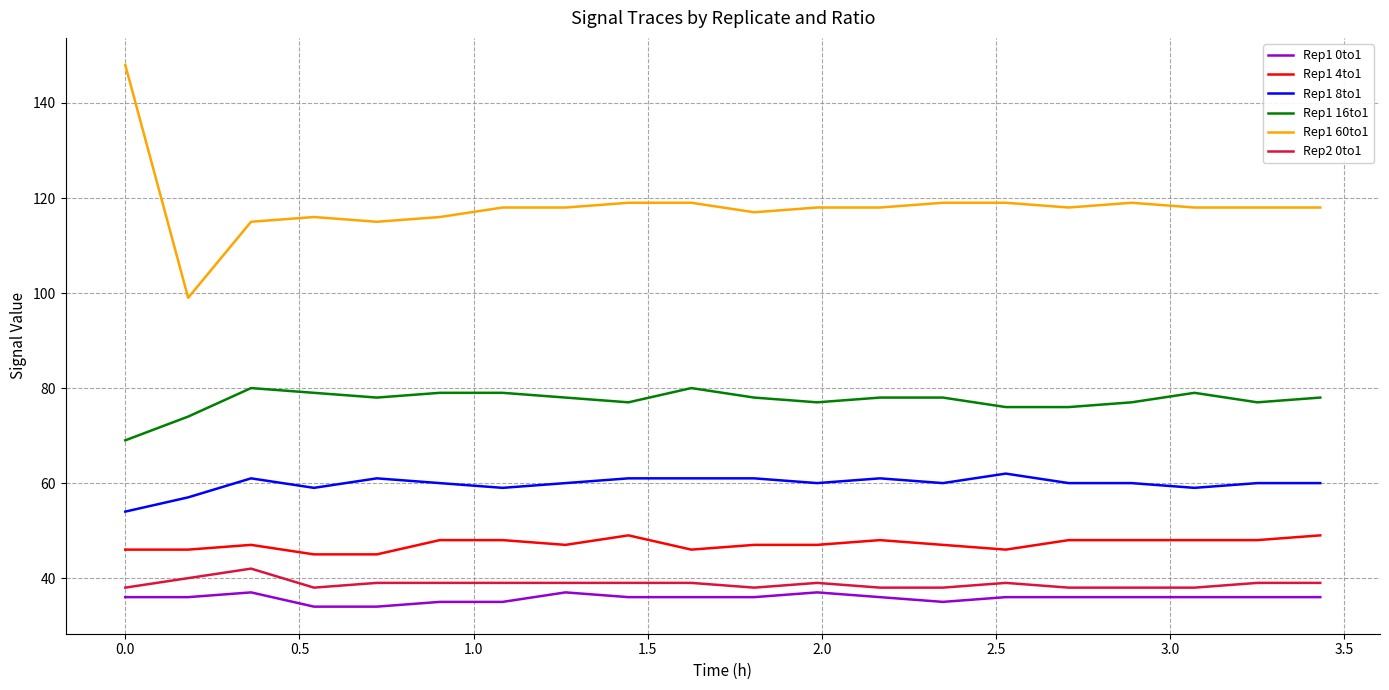

What are all the series names shown in the legend?

Rep1 0to1, Rep1 4to1, Rep1 8to1, Rep1 16to1, Rep1 60to1, Rep2 0to1